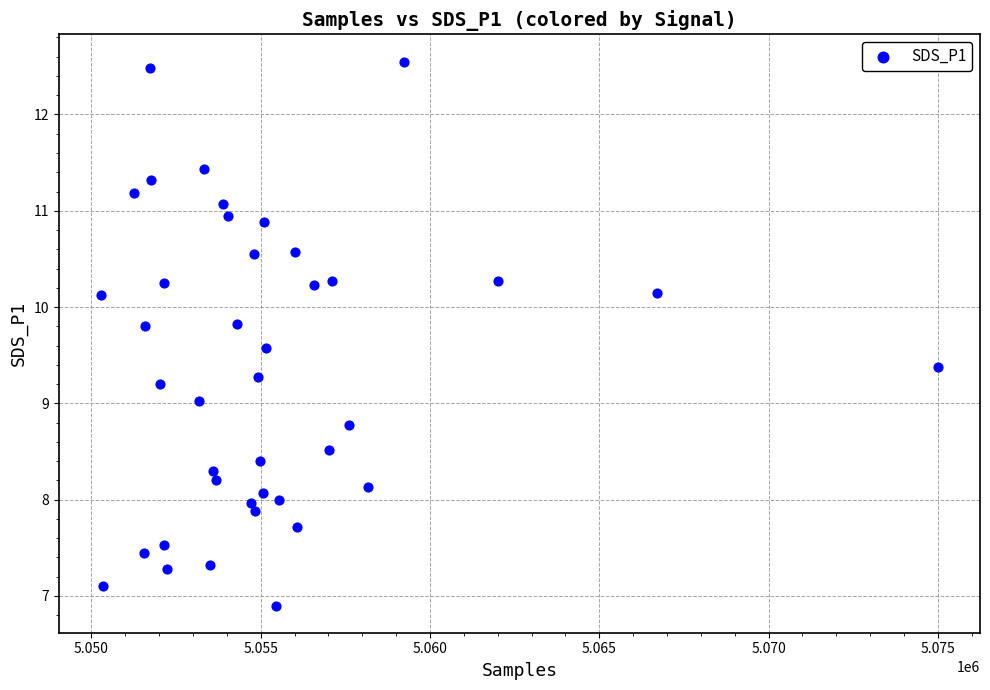

What is the range of X values (max minus min)?

24734.0